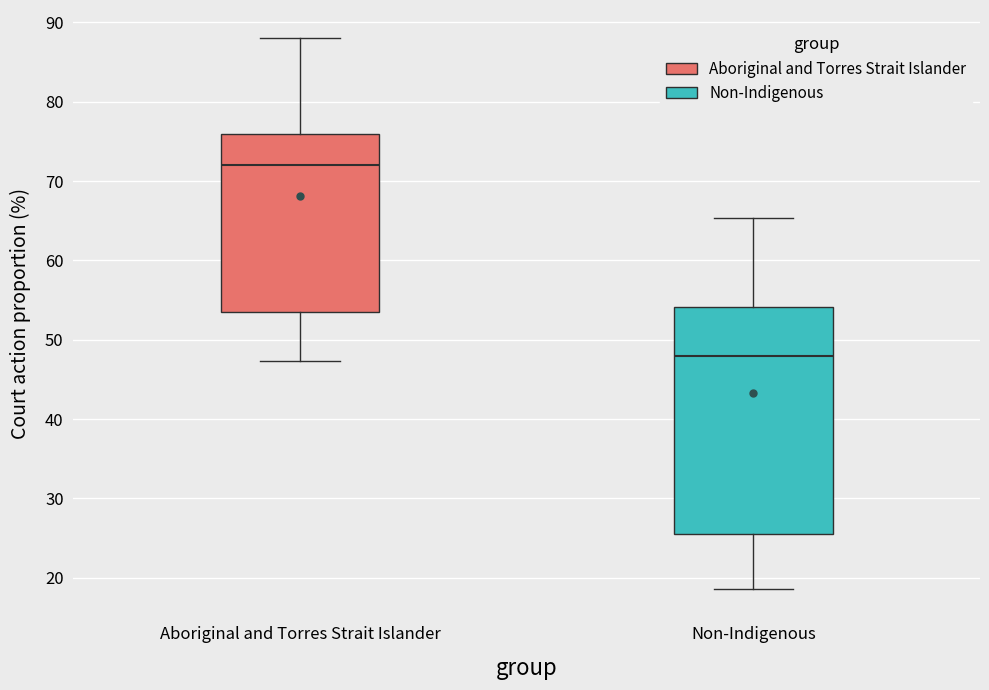

Which box is the tallest, from its lower edge to its upper edge?

Non-Indigenous